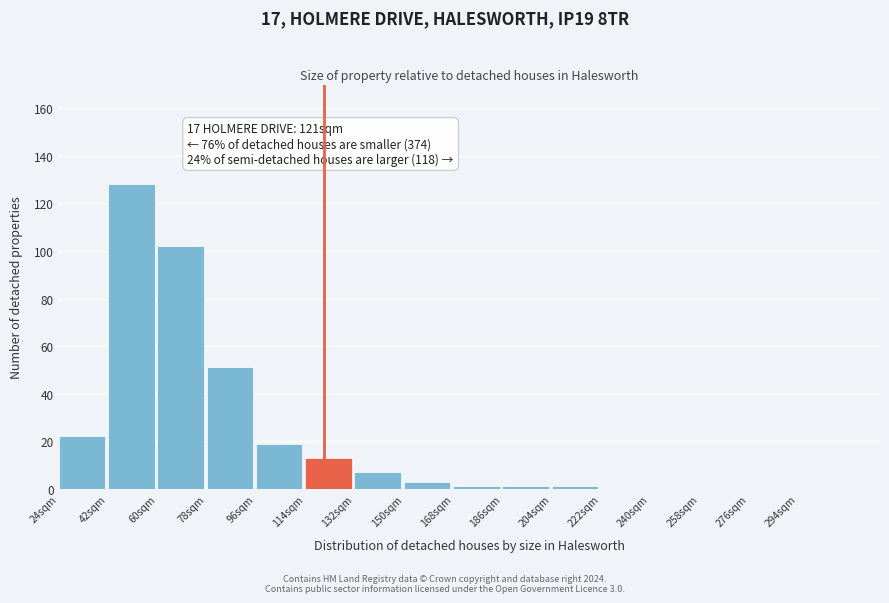

Reading right to left, what are all the values shown in this chart?

276sqm=0	258sqm=0	240sqm=0	222sqm=0	204sqm=1	186sqm=1	168sqm=1	150sqm=3	132sqm=7	114sqm=13	96sqm=19	78sqm=51	60sqm=102	42sqm=128	24sqm=22